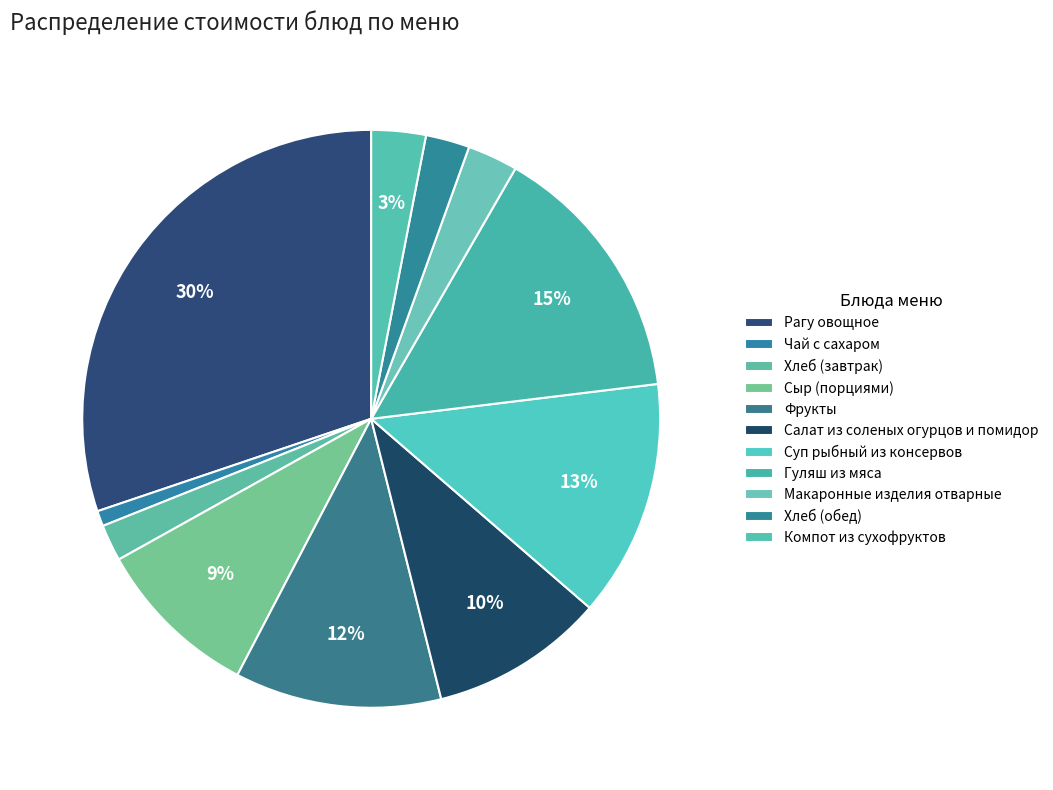

Approximately how many times larger is the value at Суп рыбный из консервов compared to Фрукты?

1.1